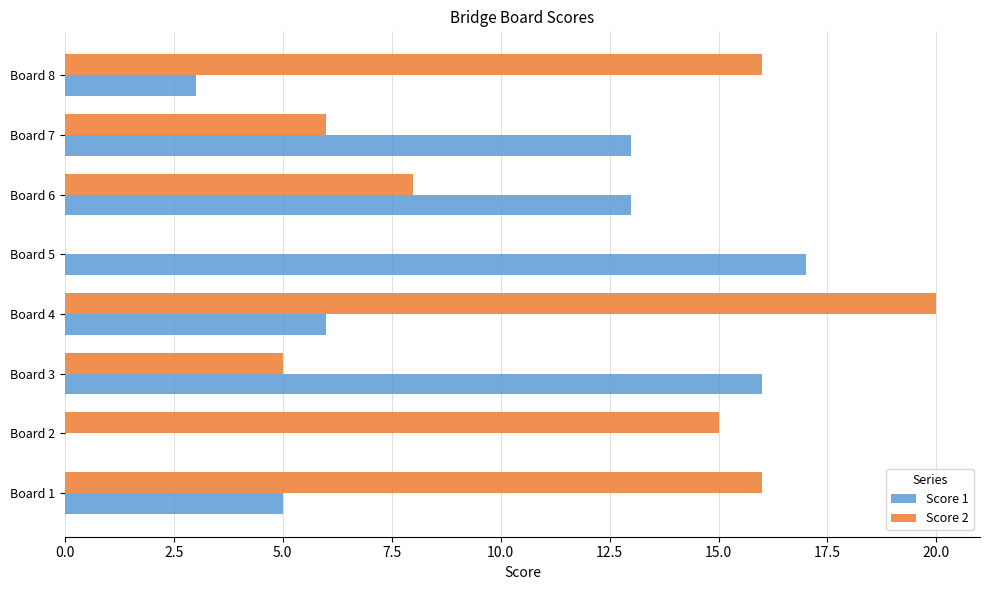

Which series changed the most between Board 6 and Board 8?

Score 1